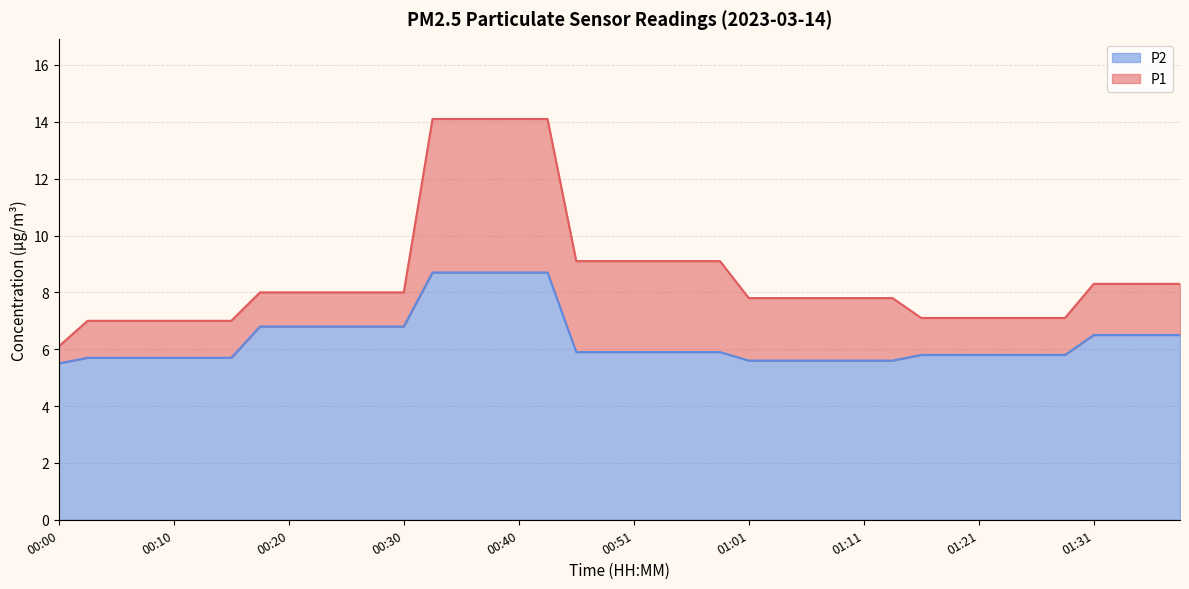

Reading left to right, transcribe all the data shown in this chart.

P1: 00:00=6.1	00:02=7.0	00:05=7.0	00:07=7.0	00:10=7.0	00:12=7.0	00:15=7.0	00:17=8.0	00:20=8.0	00:23=8.0	00:25=8.0	00:28=8.0	00:30=8.0	00:33=14.1	00:35=14.1	00:38=14.1	00:40=14.1	00:43=14.1	00:46=9.1	00:48=9.1	00:51=9.1	00:53=9.1	00:56=9.1	00:58=9.1	01:01=7.8	01:03=7.8	01:06=7.8	01:08=7.8	01:11=7.8	01:14=7.8	01:16=7.1	01:19=7.1	01:21=7.1	01:24=7.1	01:26=7.1	01:29=7.1	01:31=8.3	01:34=8.3	01:36=8.3	01:39=8.3
P2: 00:00=5.5	00:02=5.7	00:05=5.7	00:07=5.7	00:10=5.7	00:12=5.7	00:15=5.7	00:17=6.8	00:20=6.8	00:23=6.8	00:25=6.8	00:28=6.8	00:30=6.8	00:33=8.7	00:35=8.7	00:38=8.7	00:40=8.7	00:43=8.7	00:46=5.9	00:48=5.9	00:51=5.9	00:53=5.9	00:56=5.9	00:58=5.9	01:01=5.6	01:03=5.6	01:06=5.6	01:08=5.6	01:11=5.6	01:14=5.6	01:16=5.8	01:19=5.8	01:21=5.8	01:24=5.8	01:26=5.8	01:29=5.8	01:31=6.5	01:34=6.5	01:36=6.5	01:39=6.5